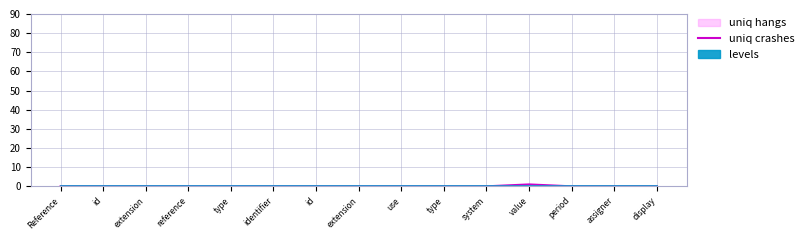

How many positive values are there?

1